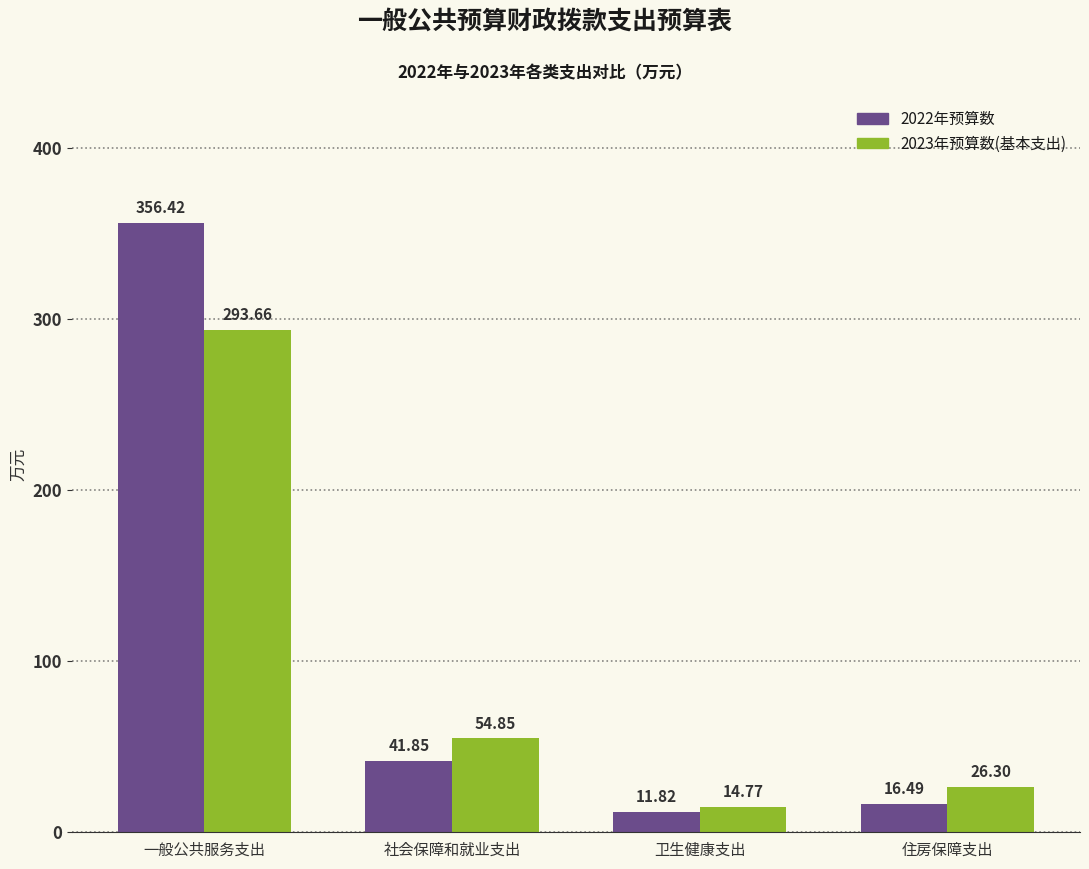

Reading left to right, transcribe all the data shown in this chart.

2022年预算数: 356.4	41.9	11.8	16.5
2023年预算数(基本支出): 293.7	54.9	14.8	26.3